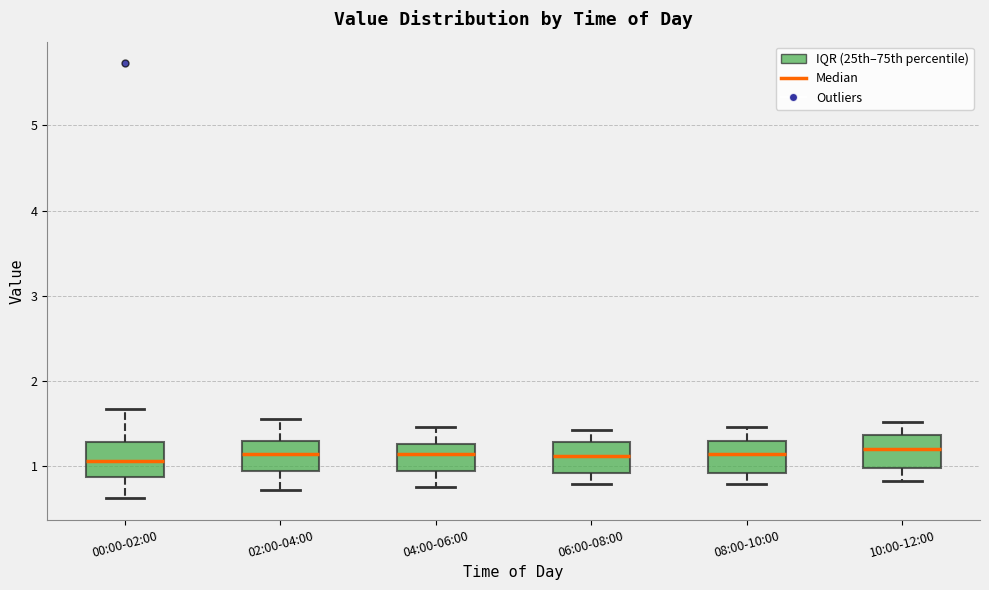

Reading left to right, read every box against the y-axis: the position of its median line, the range the box covers, and the ends of its whiskers. The values are not printed on the chart, so give them approximately, as read against the axis.

00:00-02:00: median 1.1, box 0.9 to 1.3, whiskers 0.6 to 1.7
02:00-04:00: median 1.1, box 0.9 to 1.3, whiskers 0.7 to 1.6
04:00-06:00: median 1.1, box 0.9 to 1.3, whiskers 0.8 to 1.5
06:00-08:00: median 1.1, box 0.9 to 1.3, whiskers 0.8 to 1.4
08:00-10:00: median 1.1, box 0.9 to 1.3, whiskers 0.8 to 1.5
10:00-12:00: median 1.2, box 1.0 to 1.4, whiskers 0.8 to 1.5